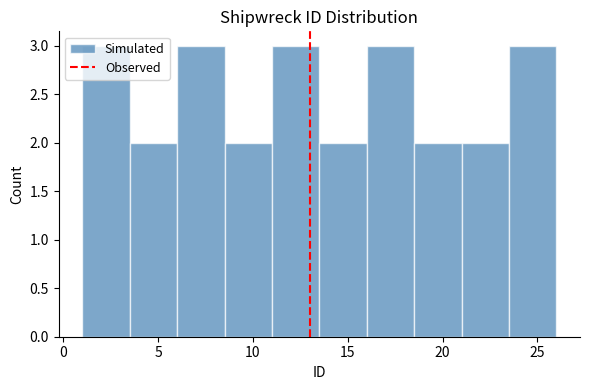

Reading left to right, list every bar in this chart as the range it spans on the x-axis followed by its height. The values are not printed on the chart, so give them approximately, as read against the axis.

1.0 to 3.5: 3
3.5 to 6.0: 2
6.0 to 8.5: 3
8.5 to 11.0: 2
11.0 to 13.5: 3
13.5 to 16.0: 2
16.0 to 18.5: 3
18.5 to 21.0: 2
21.0 to 23.5: 2
23.5 to 26.0: 3